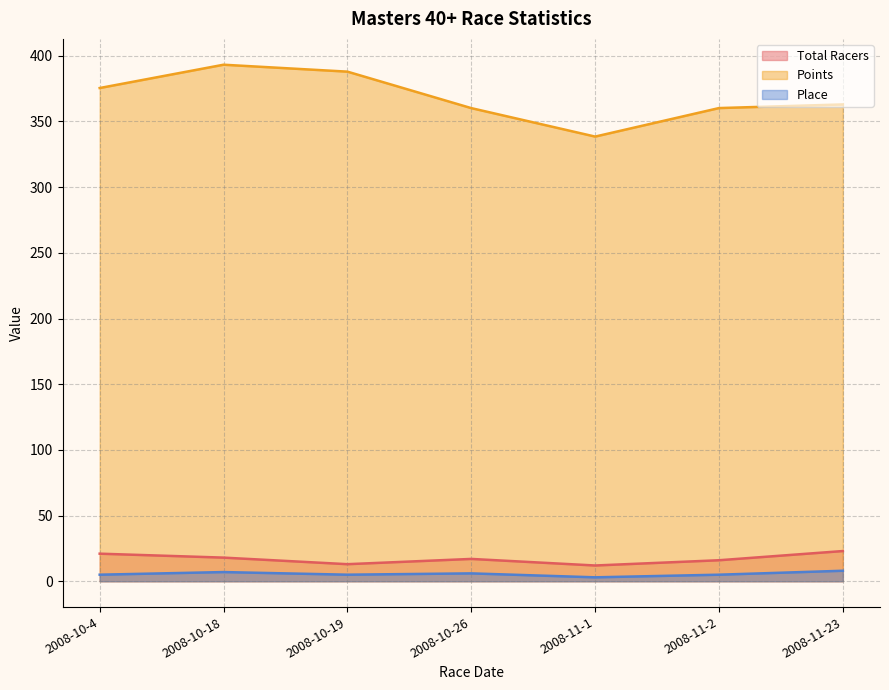

What is the approximate value of Total Racers at 2008-10-26?

17.0